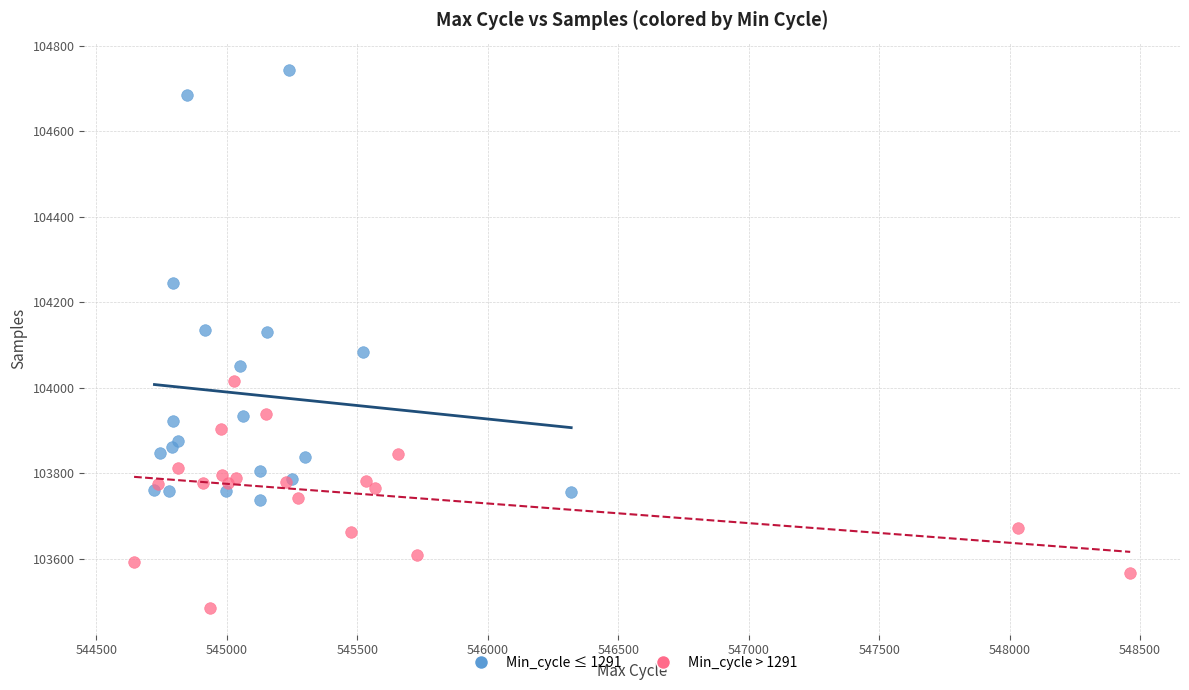

Which series has the largest Y range (max minus min)?

Min_cycle ≤ 1291